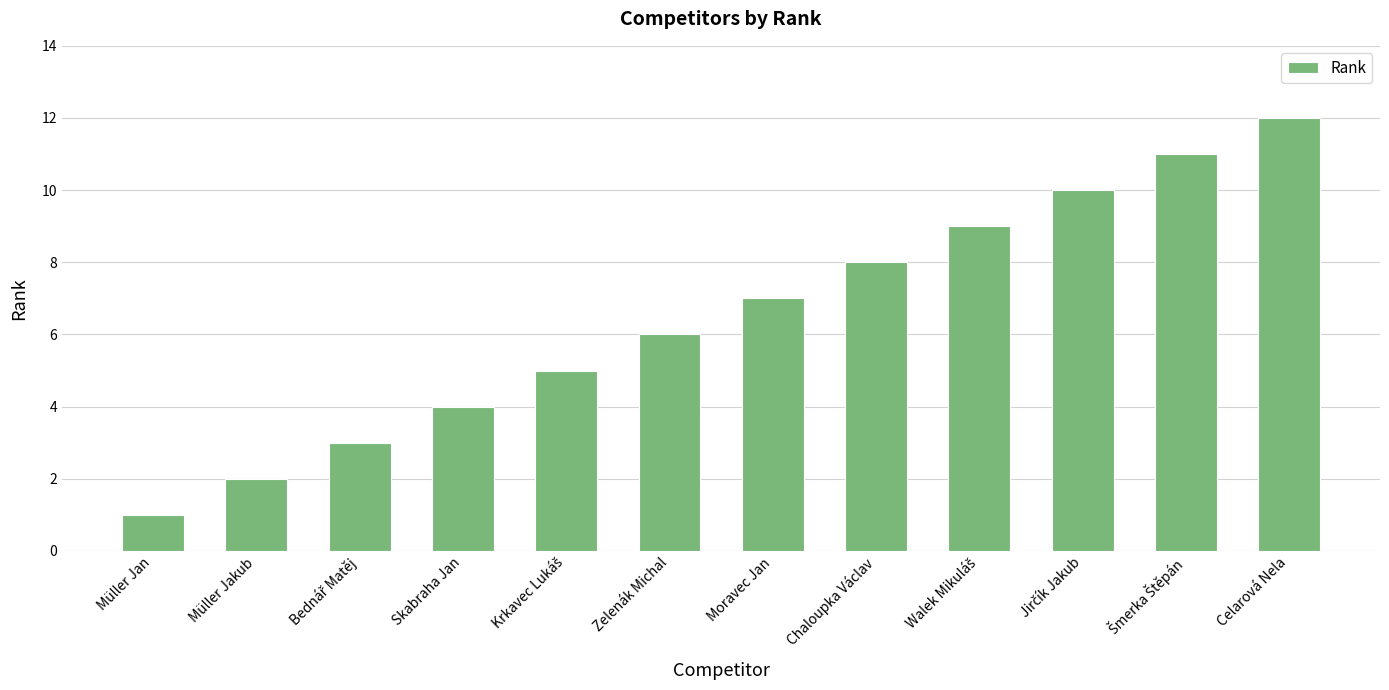

What is the difference between the maximum and minimum values?

11